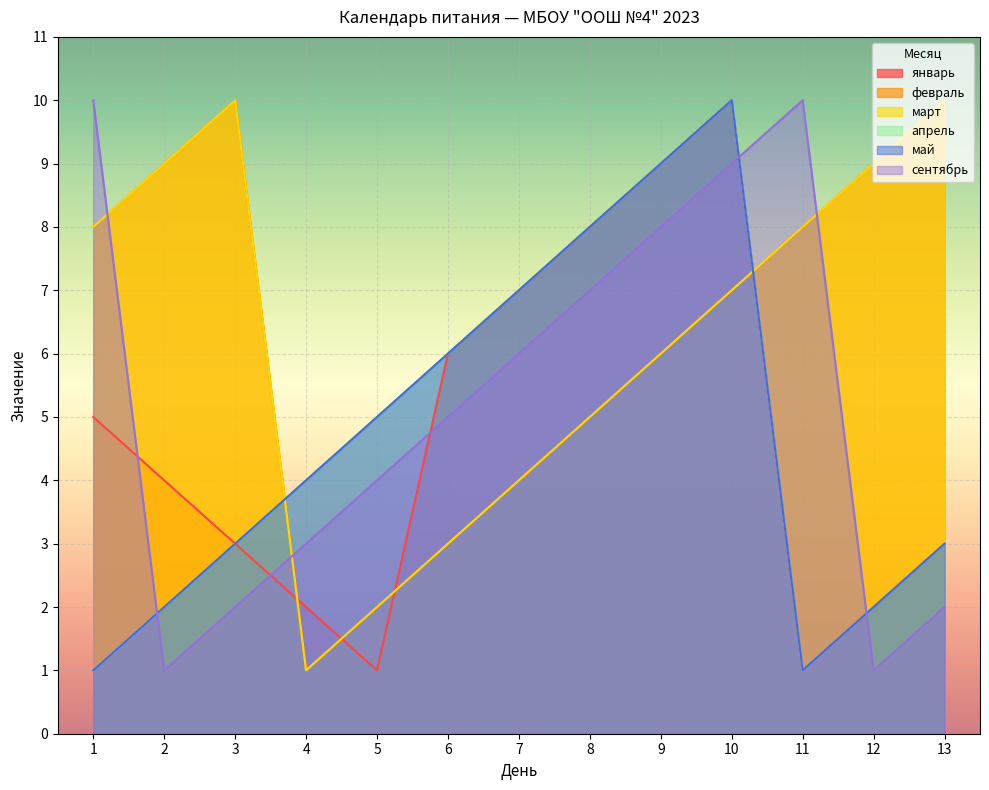

At which label is январь closest to 5?

1